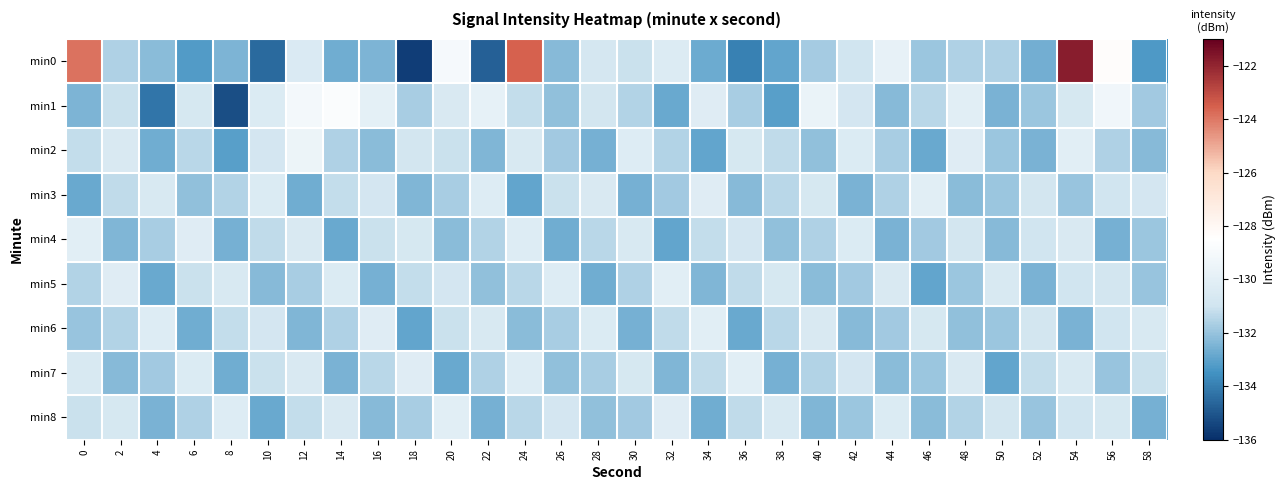

What is the difference between the highest and lowest values at 4?

3.9